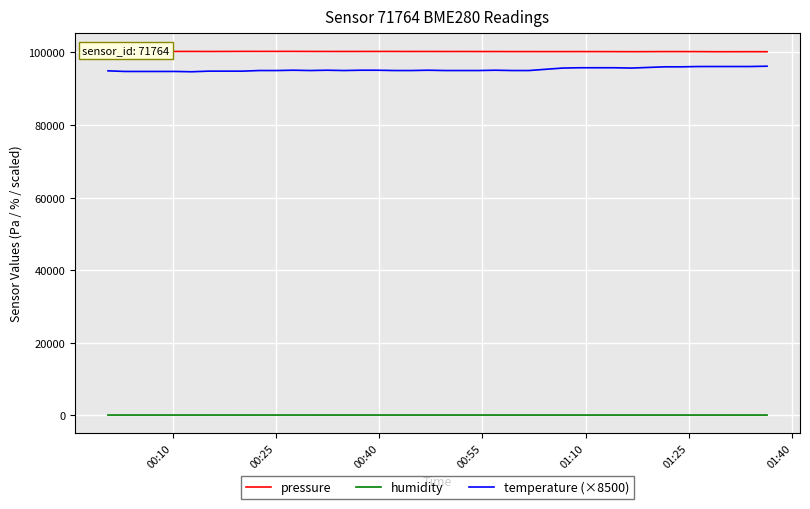

What is the difference between the second highest and second lowest values in the humidity series?

4.4